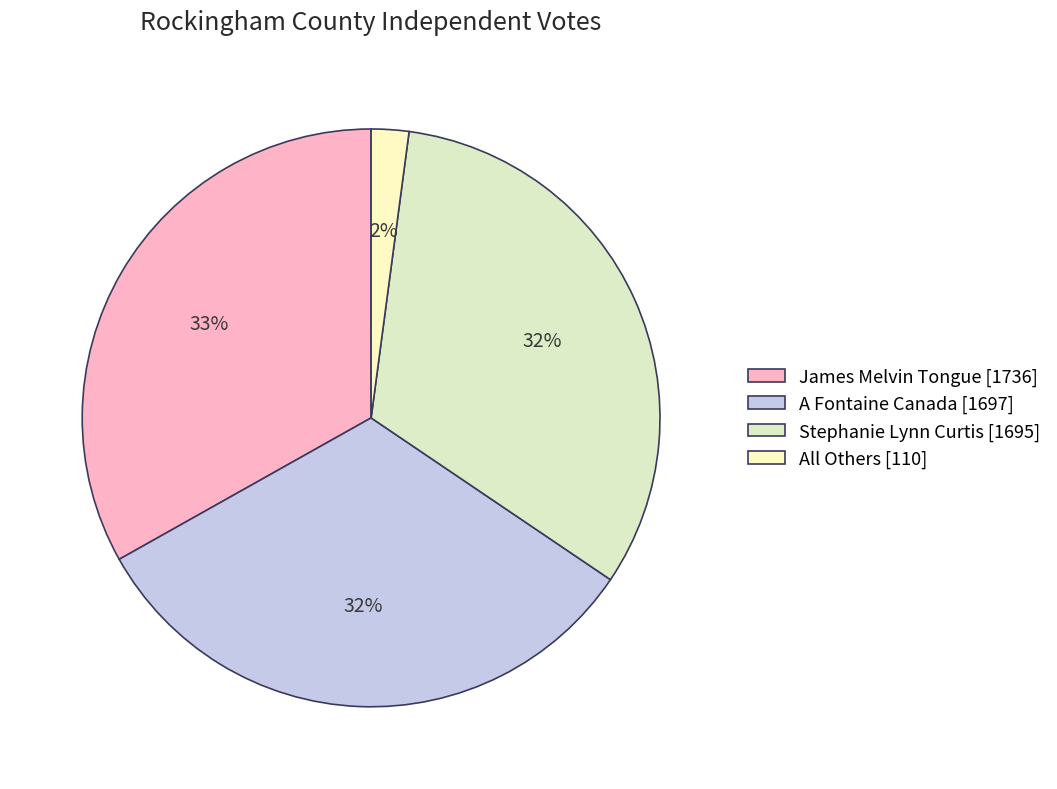

To the nearest percent, what is the difference between the All Others and A Fontaine Canada slice percentages?

30%